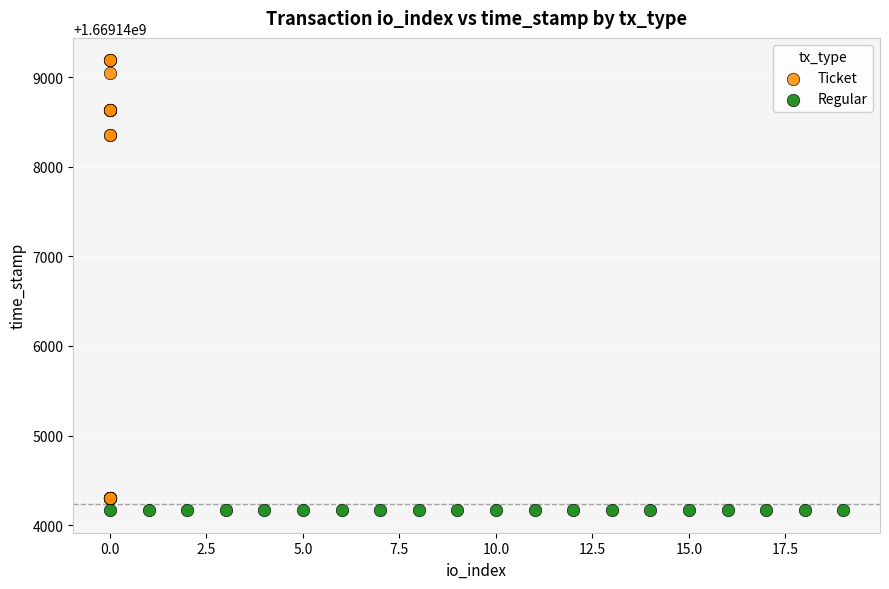

Which series contains the highest Y value?

Ticket